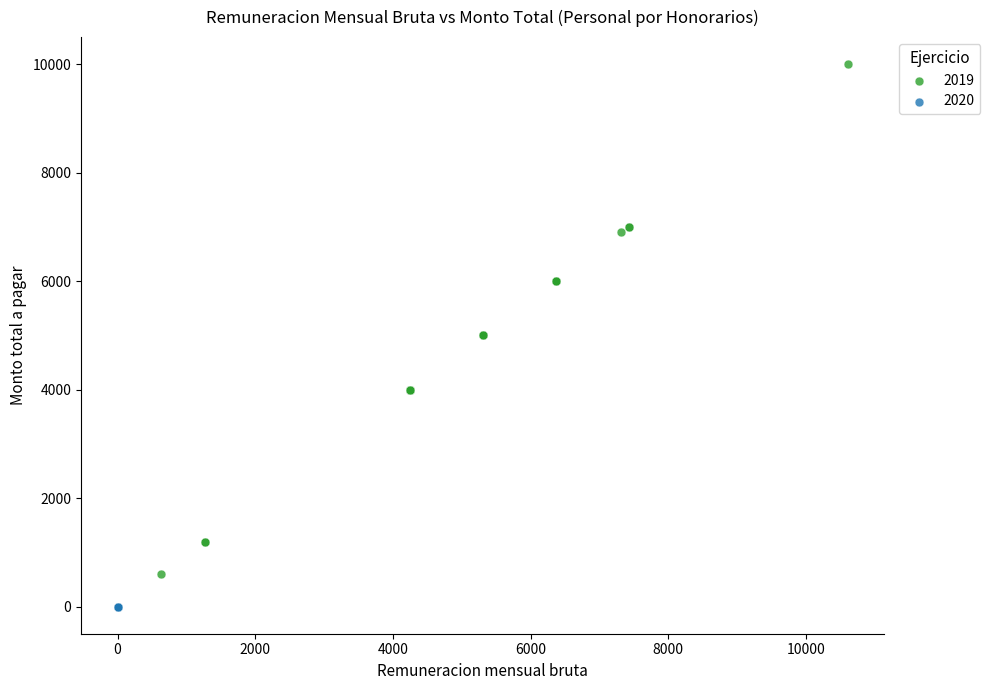

Which series contains the lowest Y value?

2020